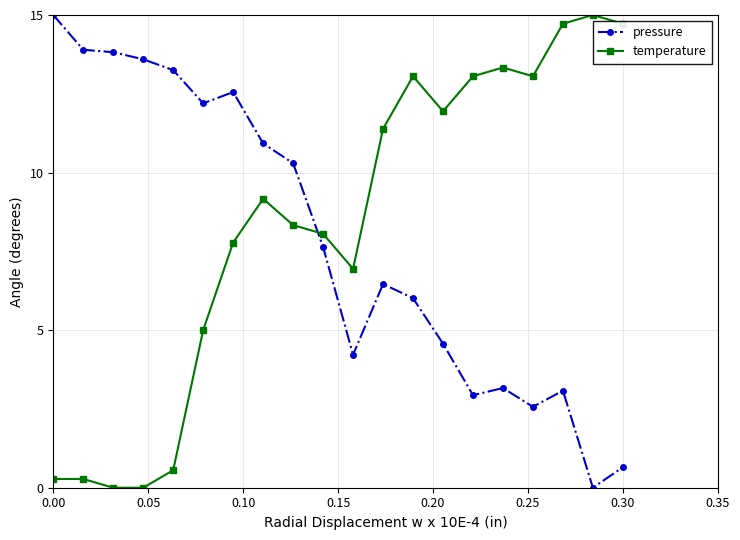

What is the difference between the maximum and second lowest values in the pressure series?

14.3